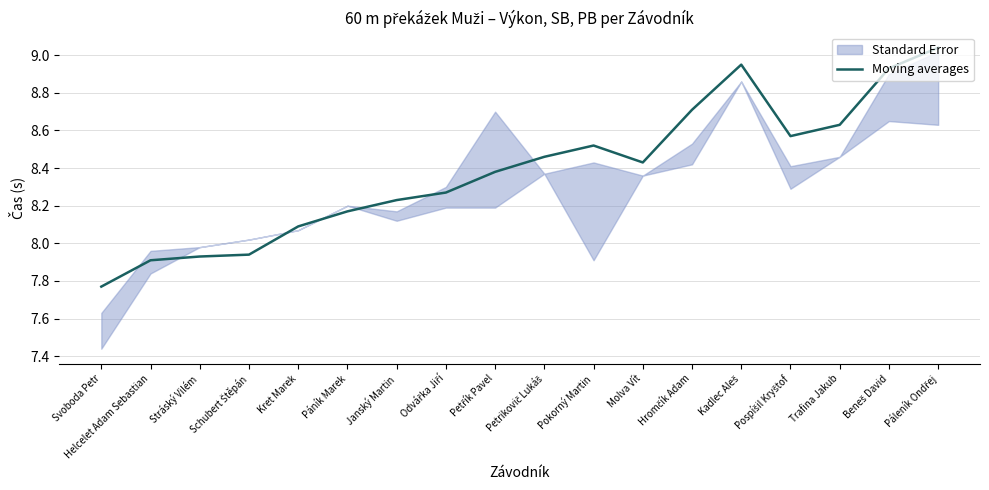

List the labels in order of value, smallest first.

Svoboda Petr, Helcelet Adam Sebastian, Stráský Vilém, Schubert Štěpán, Kret Marek, Páník Marek, Janský Martin, Odvářka Jiří, Petřík Pavel, Molva Vít, Petrikovič Lukáš, Pokorný Martin, Pospíšil Kryštof, Trafina Jakub, Hromčík Adam, Beneš David, Kadlec Aleš, Páleník Ondřej